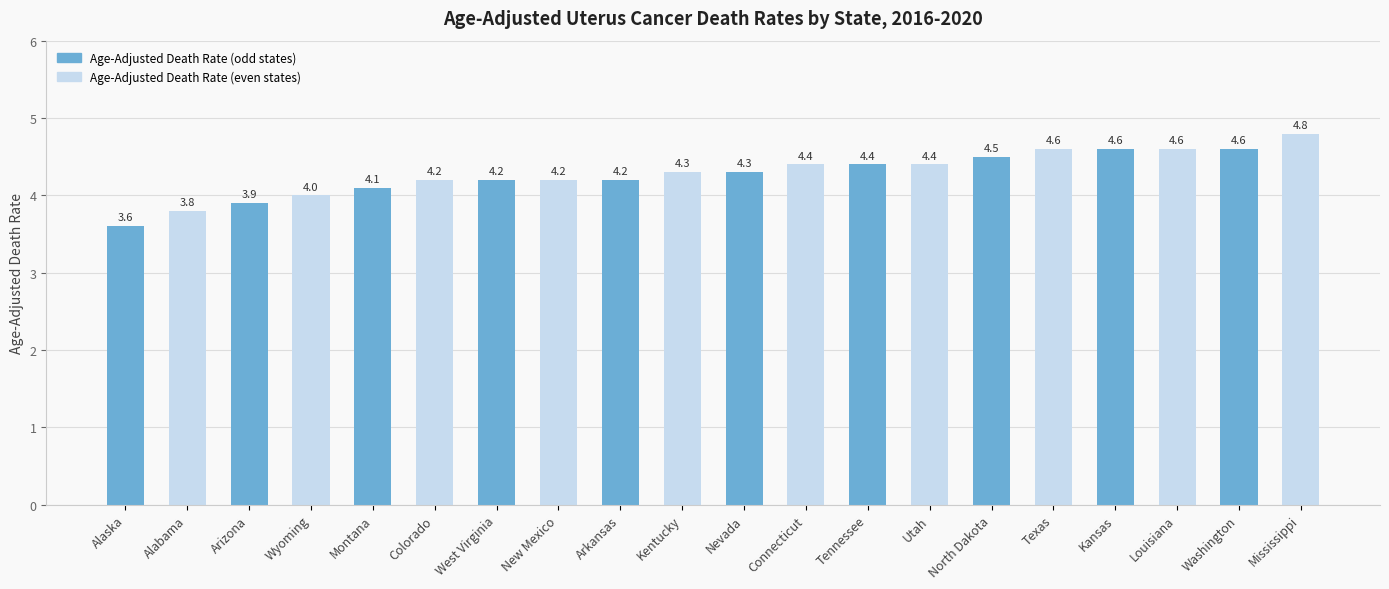

Is it true that the value at Texas is 4.6?

True